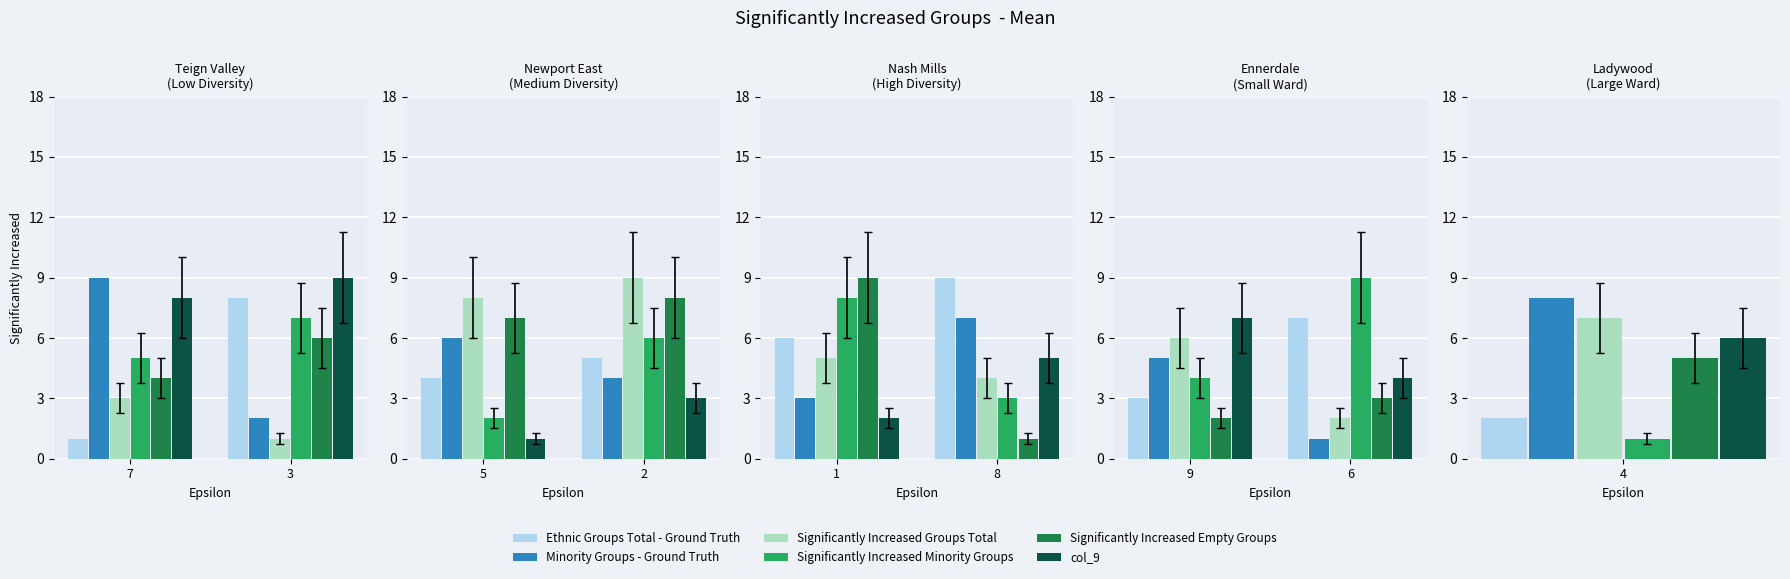

What is the value of the Significantly Increased Minority Groups bar at the 2nd from the left?

9